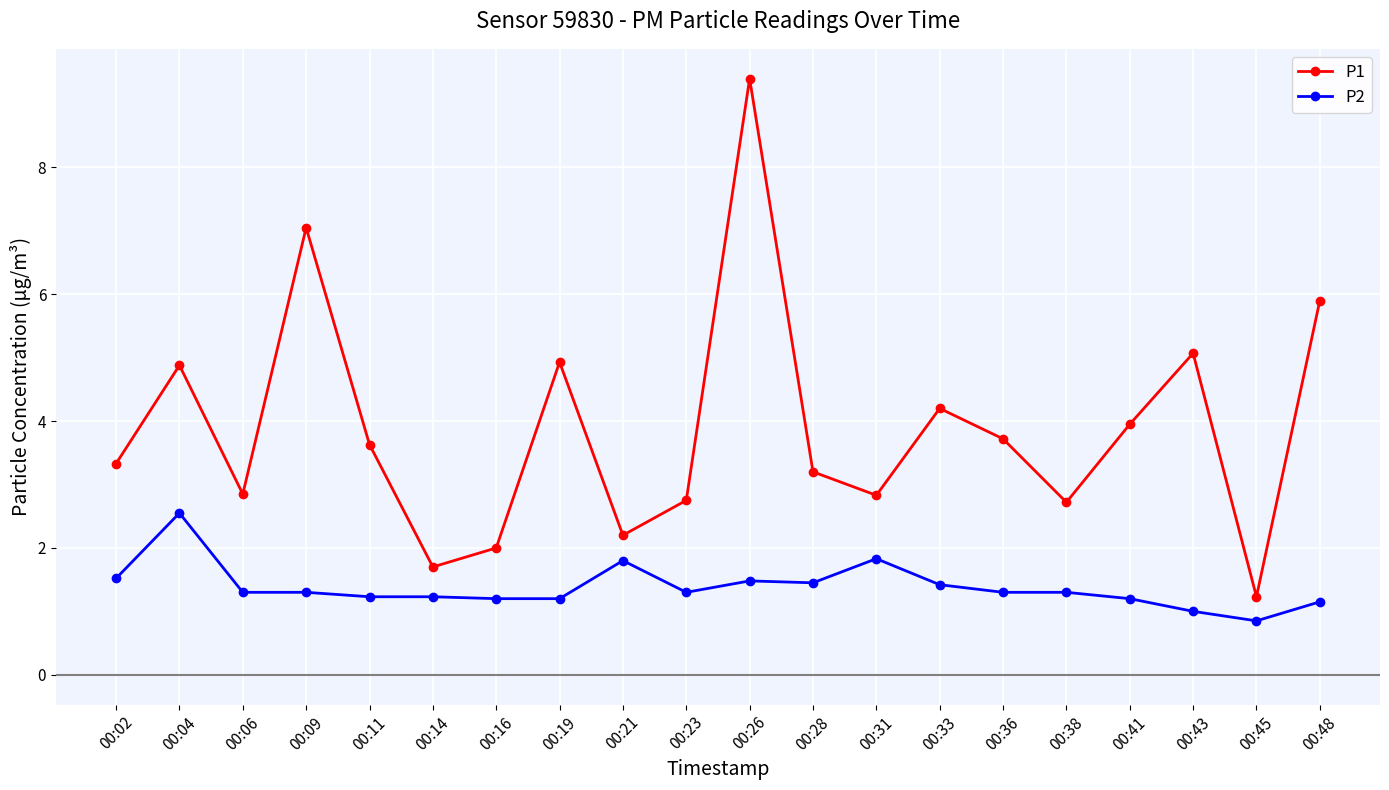

Rank the series by their maximum value, from lowest to highest.

P2, P1